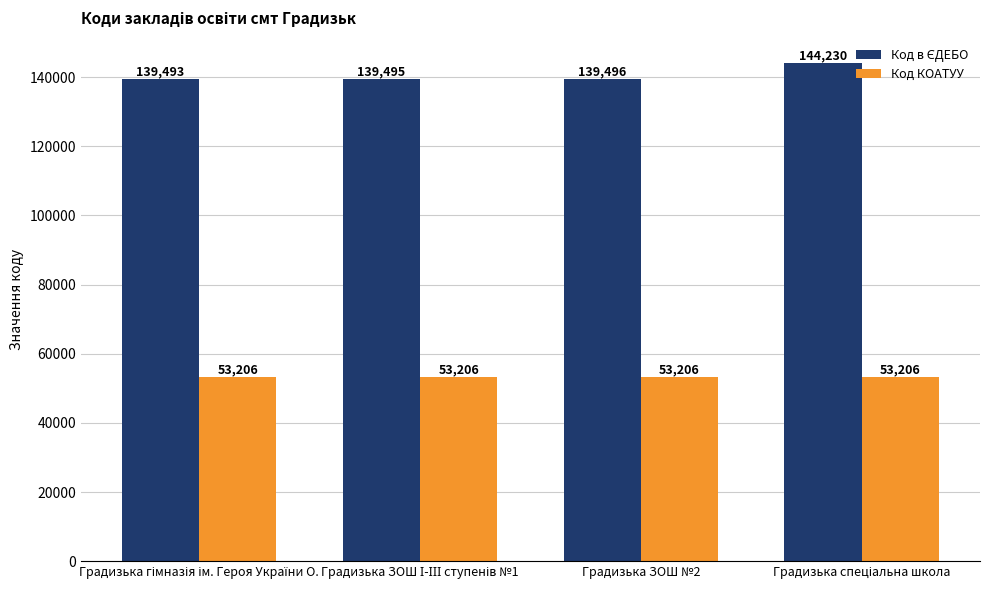

How many groups of bars are there?

4